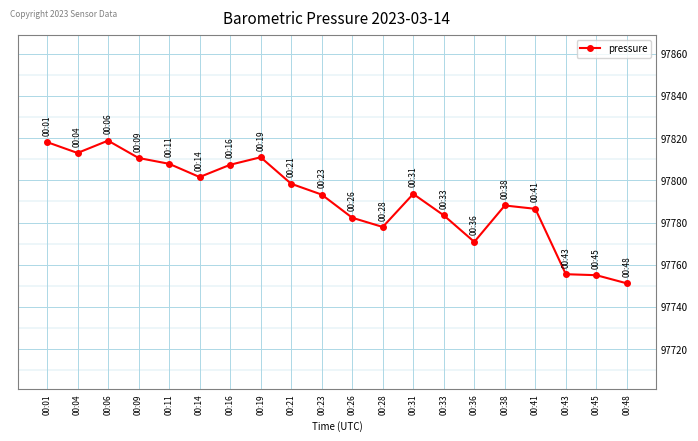

Approximately how many times larger is the value at 00:09 compared to 00:48?

1.0